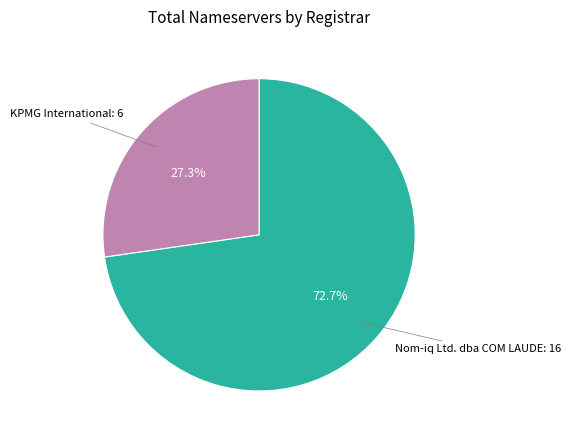

Is there any slice that represents more than half of the pie?

Yes